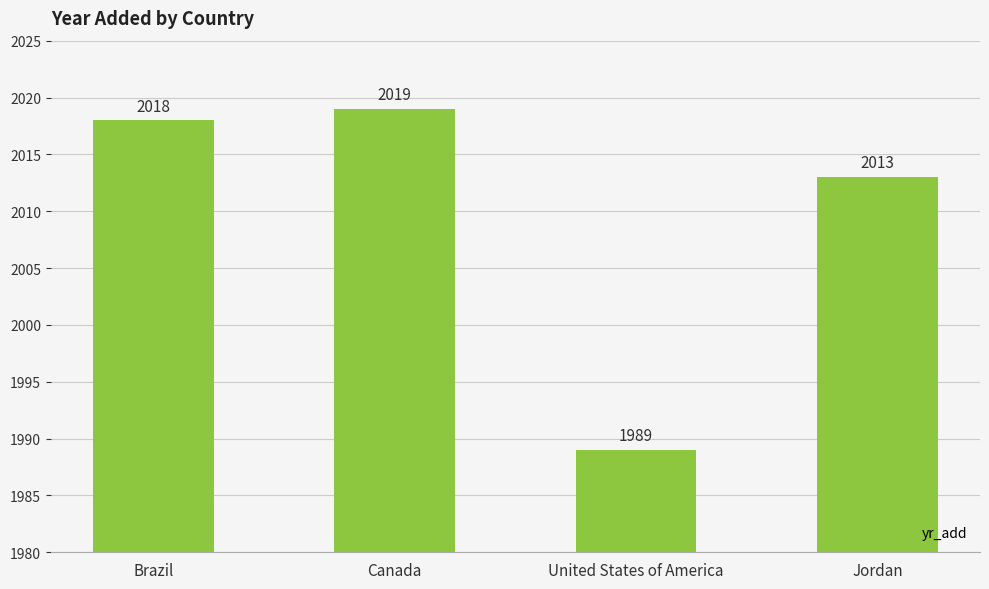

How many values are below 2018?

2